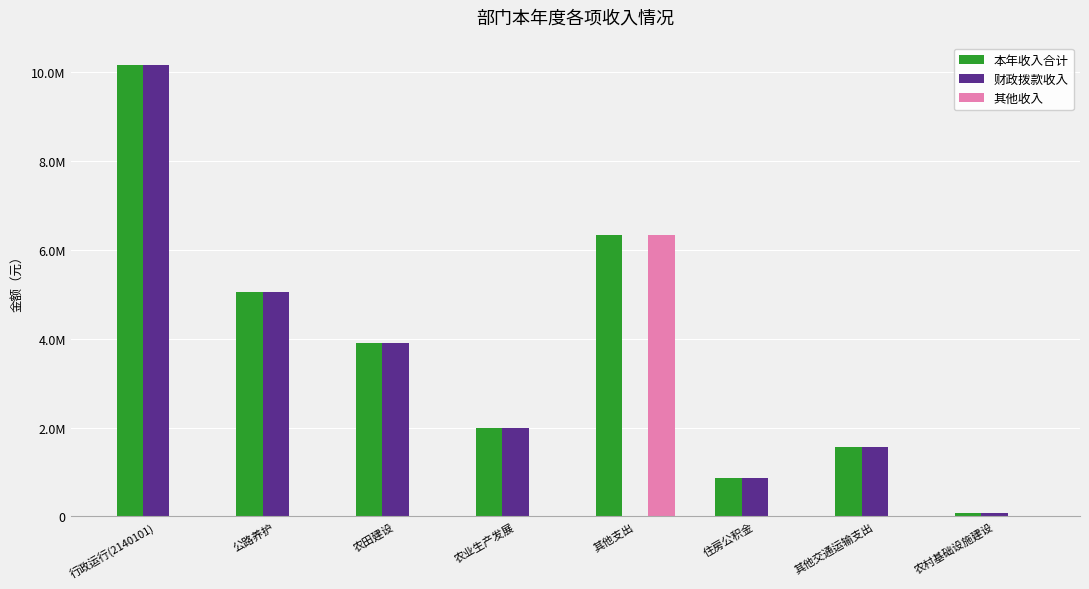

What is the label of the 4th bar from the right?

其他支出